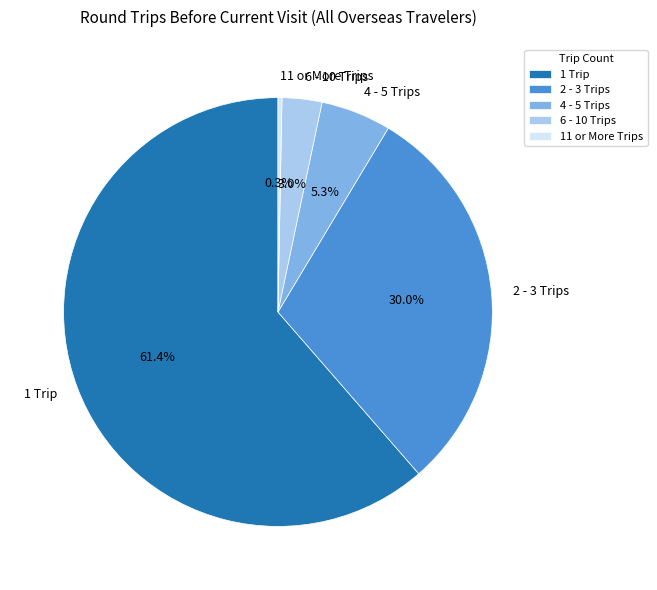

Which slice is the largest?

1 Trip